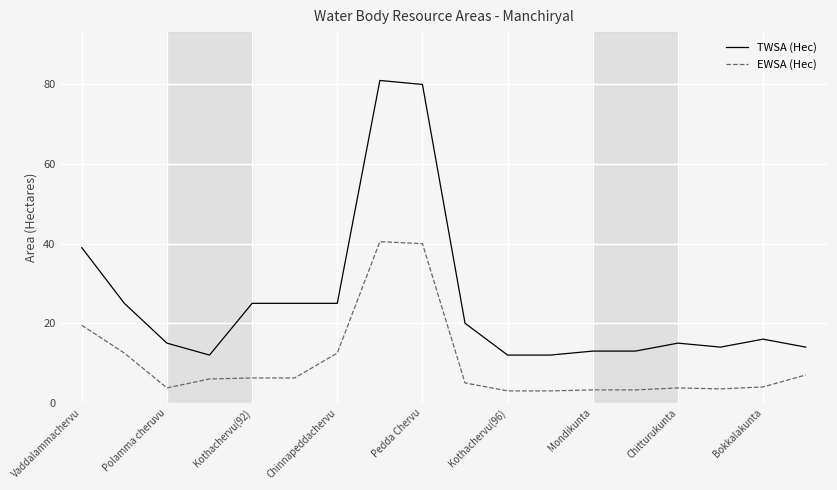

What is the maximum value shown in the chart?

81.0